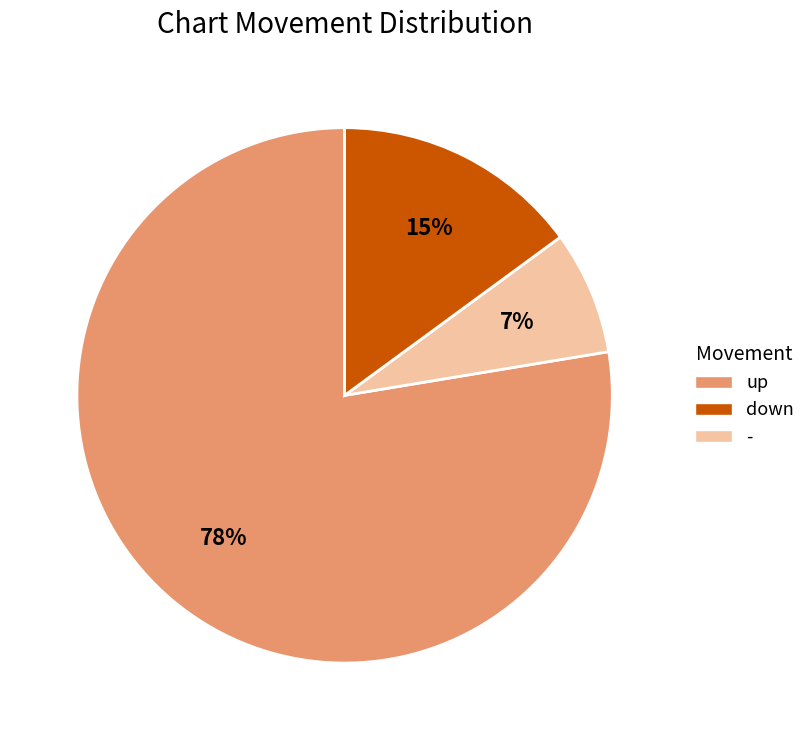

To the nearest percent, what is the average slice percentage?

33%